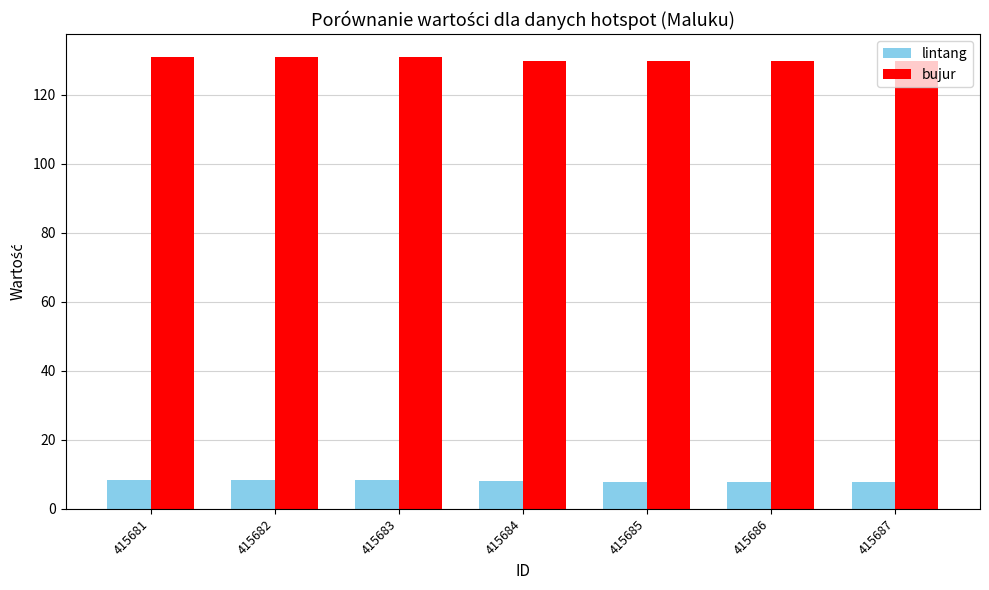

What is the maximum value shown in the chart?

131.0